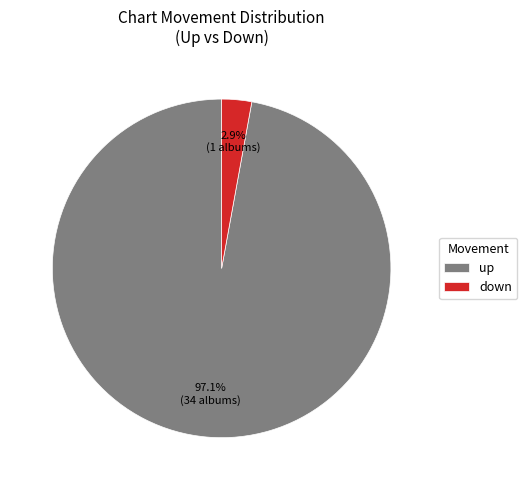

What percentage do up and down together represent?

100.0%